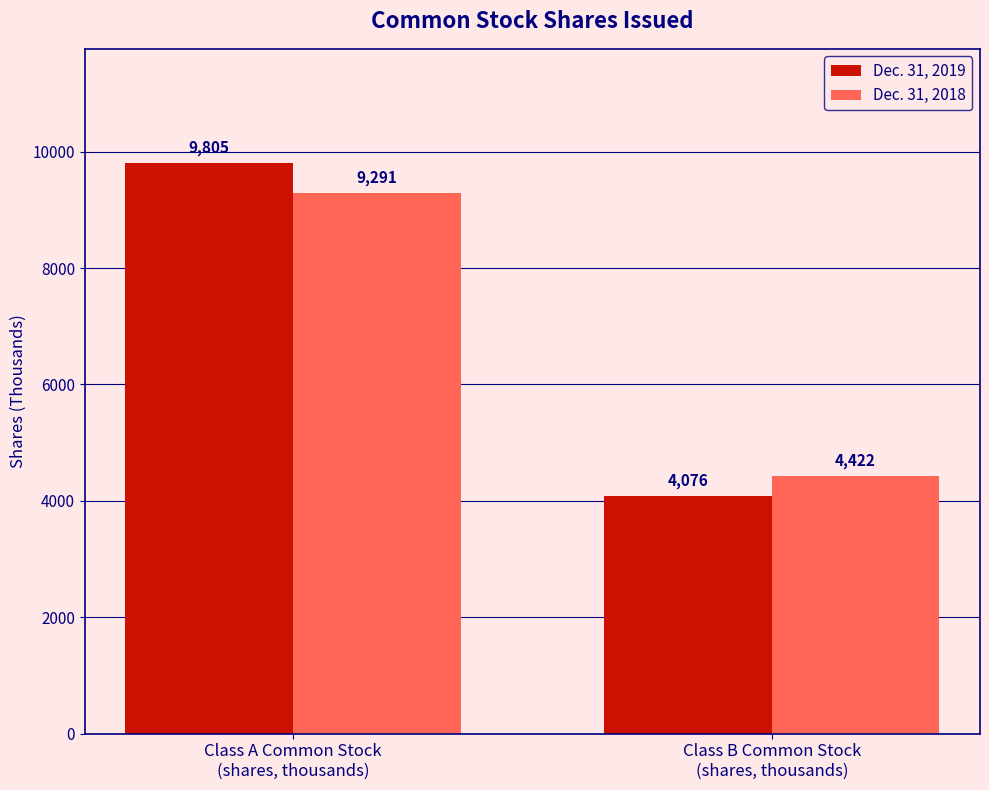

What is the minimum value shown in the chart?

4076